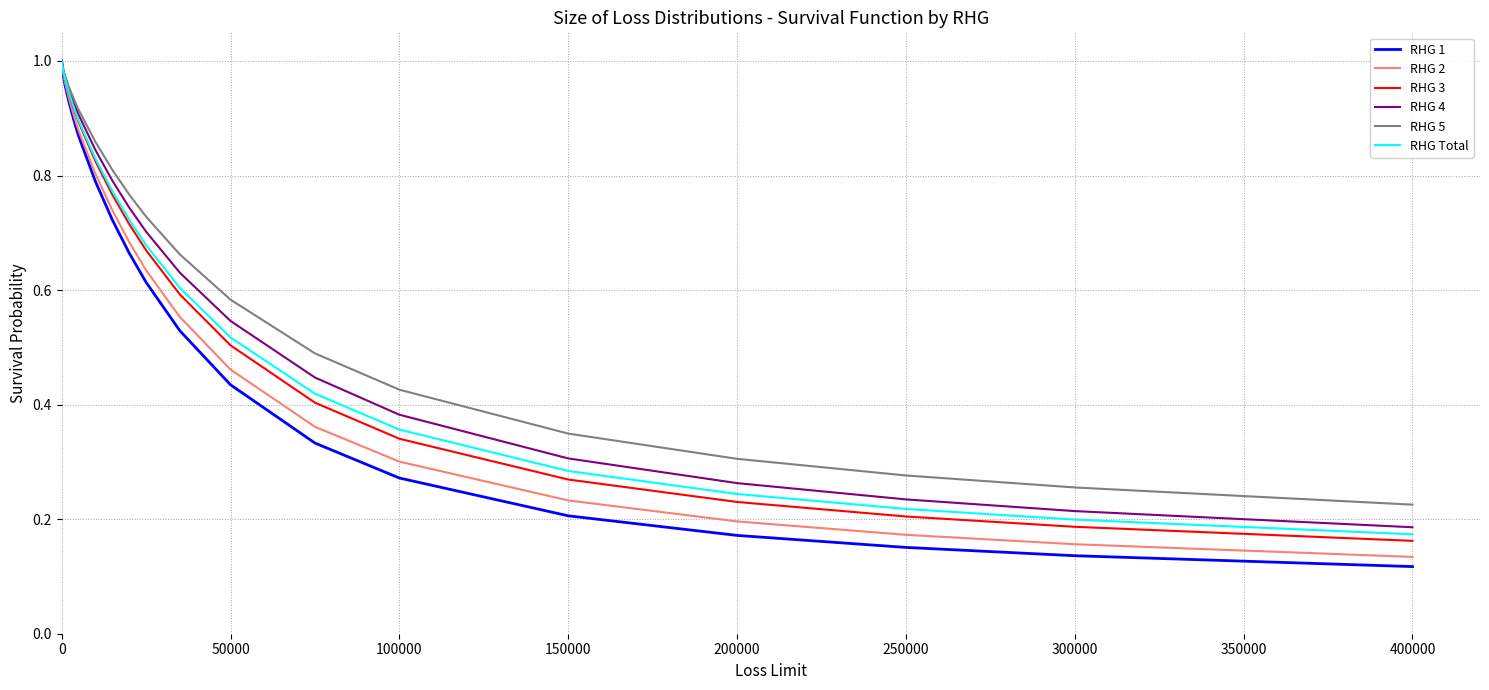

What are all the series names shown in the legend?

RHG 1, RHG 2, RHG 3, RHG 4, RHG 5, RHG Total